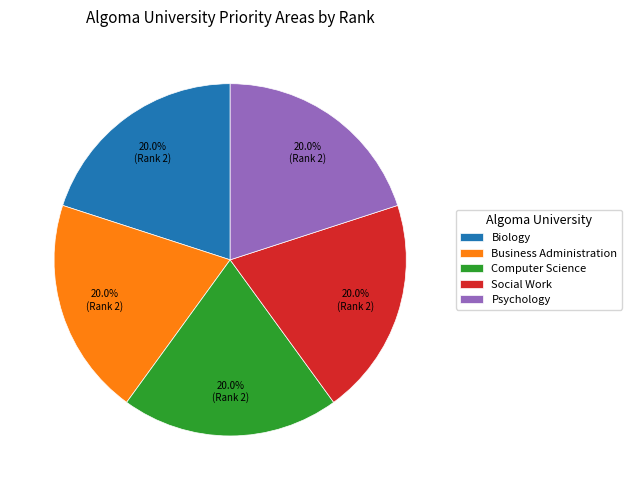

Approximately how many times larger is the value at Business Administration compared to Computer Science?

1.0